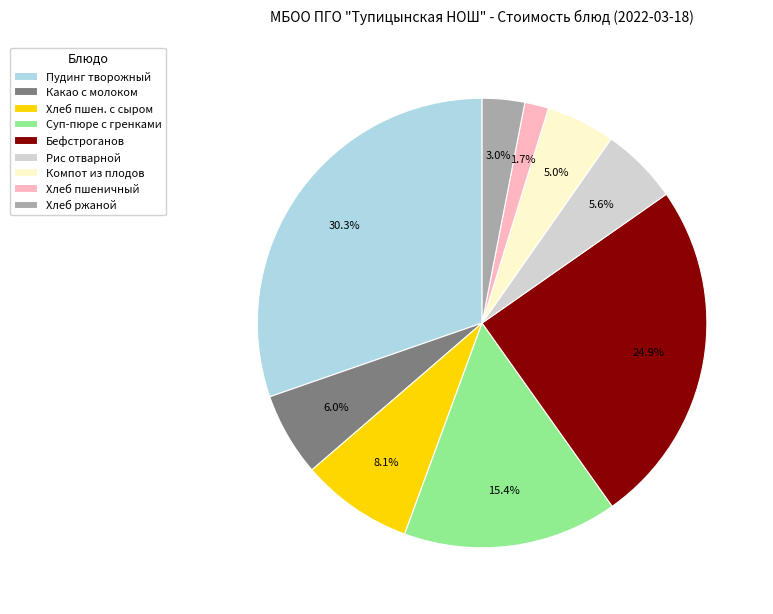

What is the largest slice in the pie chart?

Пудинг творожный